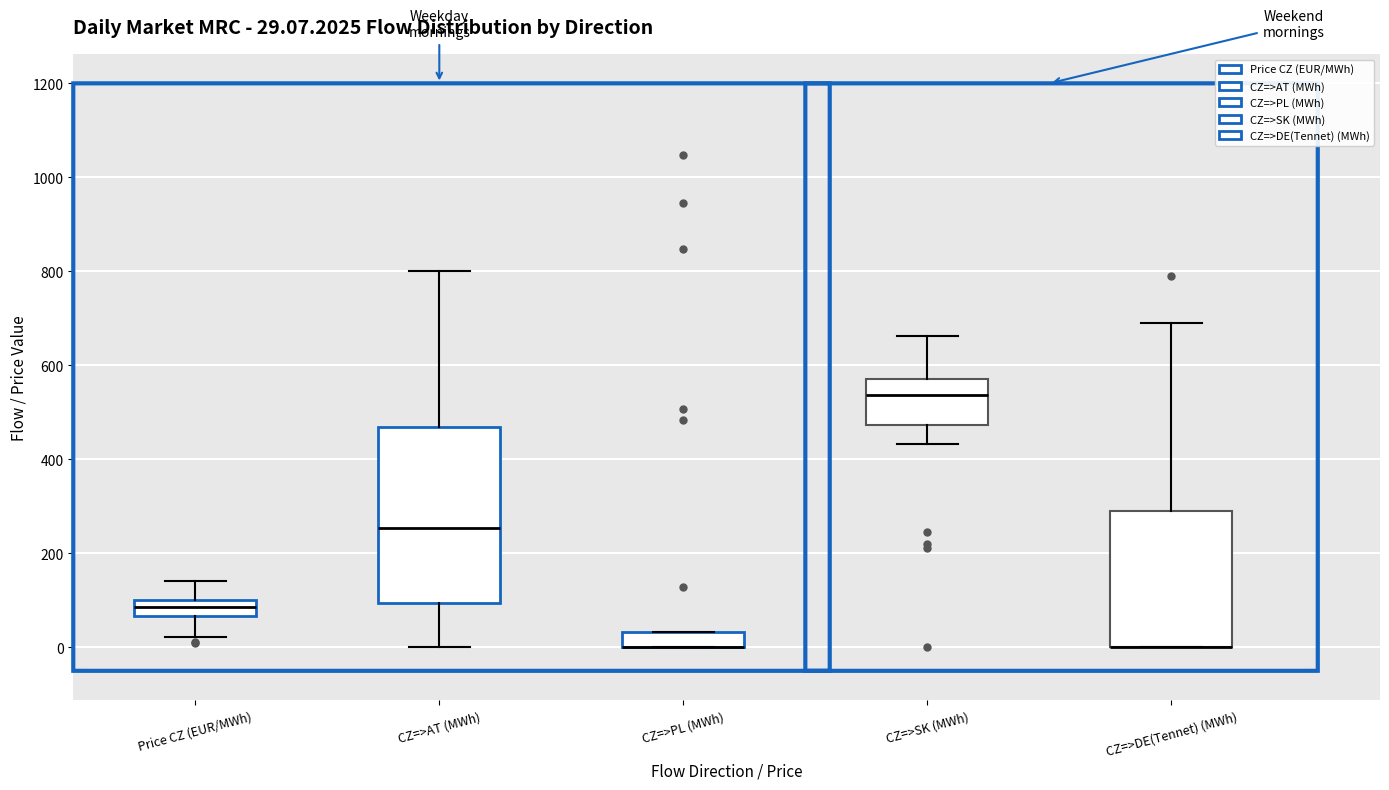

Comparing the boxes themselves (not the whiskers), which one is the tallest?

CZ=>AT (MWh)